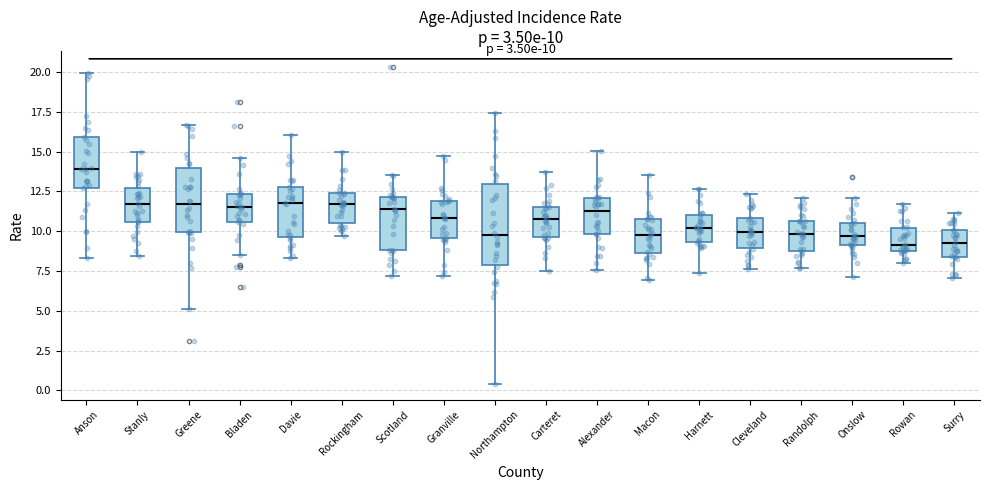

Which box has the highest median line?

Anson